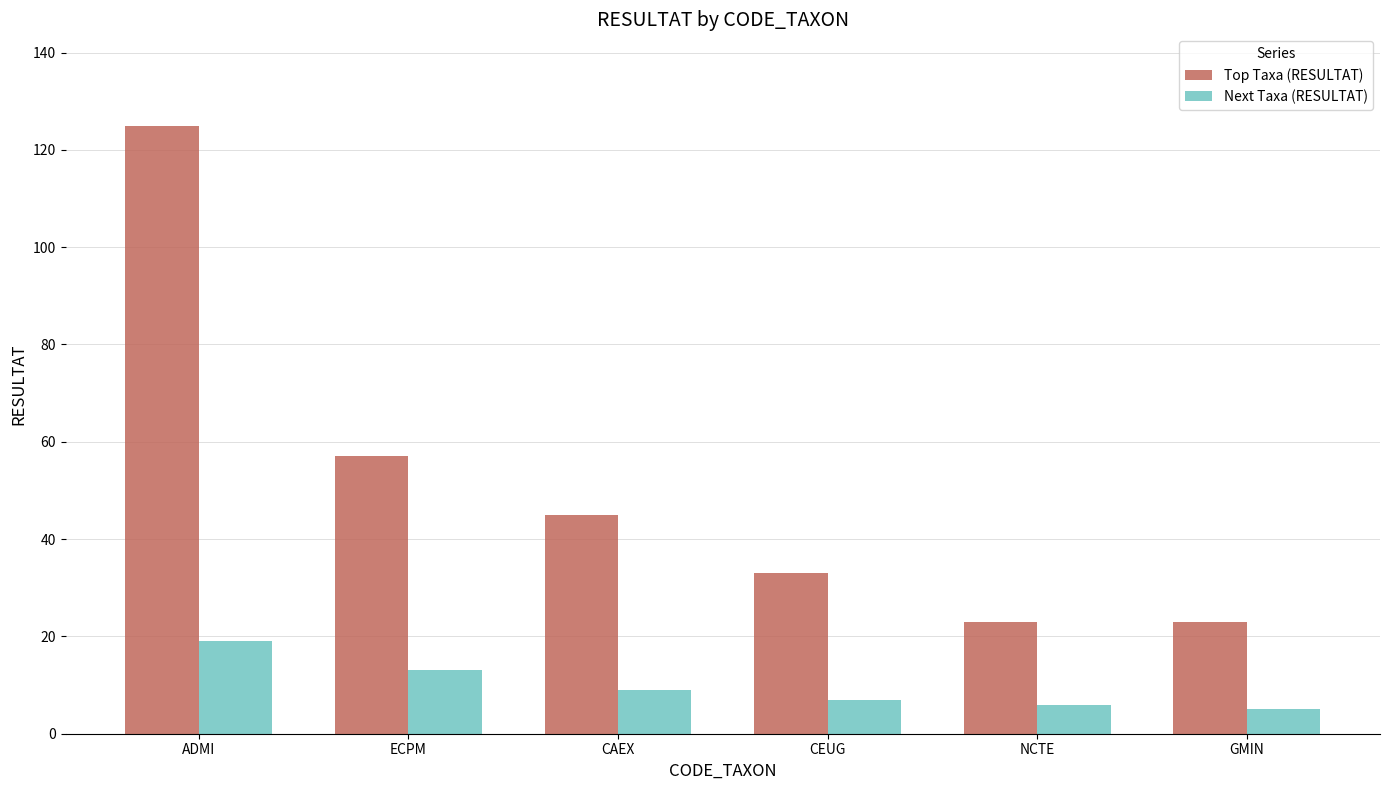

Rank the series by their maximum value, from highest to lowest.

Top Taxa (RESULTAT), Next Taxa (RESULTAT)